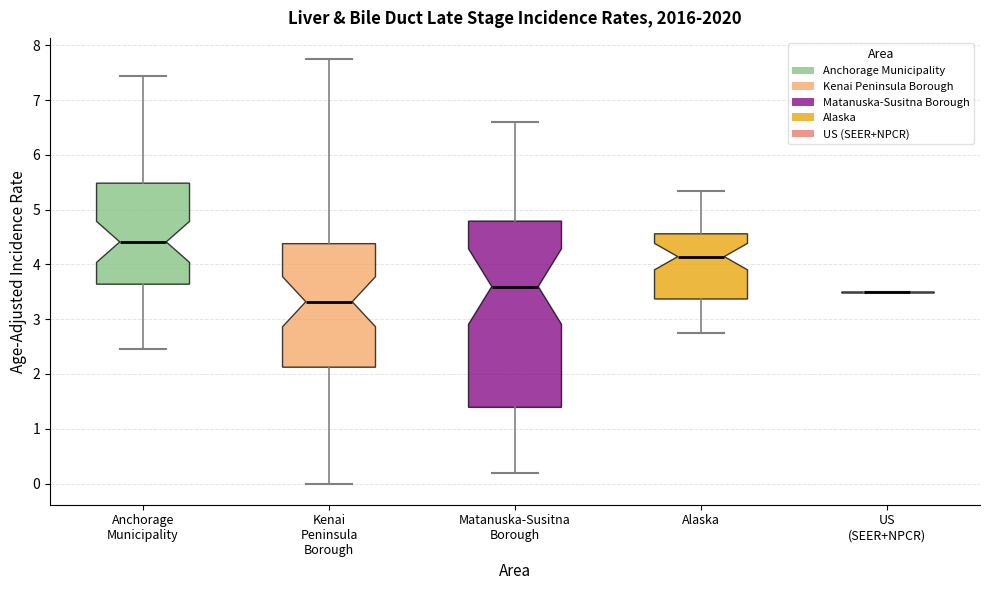

Reading left to right, read every box against the y-axis: the position of its median line, the range the box covers, and the ends of its whiskers. The values are not printed on the chart, so give them approximately, as read against the axis.

Anchorage Municipality: median 4.4, box 3.6 to 5.5, whiskers 2.5 to 7.5
Kenai Peninsula Borough: median 3.3, box 2.1 to 4.4, whiskers 0.0 to 7.8
Matanuska-Susitna Borough: median 3.6, box 1.4 to 4.8, whiskers 0.2 to 6.6
Alaska: median 4.1, box 3.4 to 4.6, whiskers 2.8 to 5.4
US (SEER+NPCR): box collapsed to a line at 3.5, whiskers 3.5 to 3.5